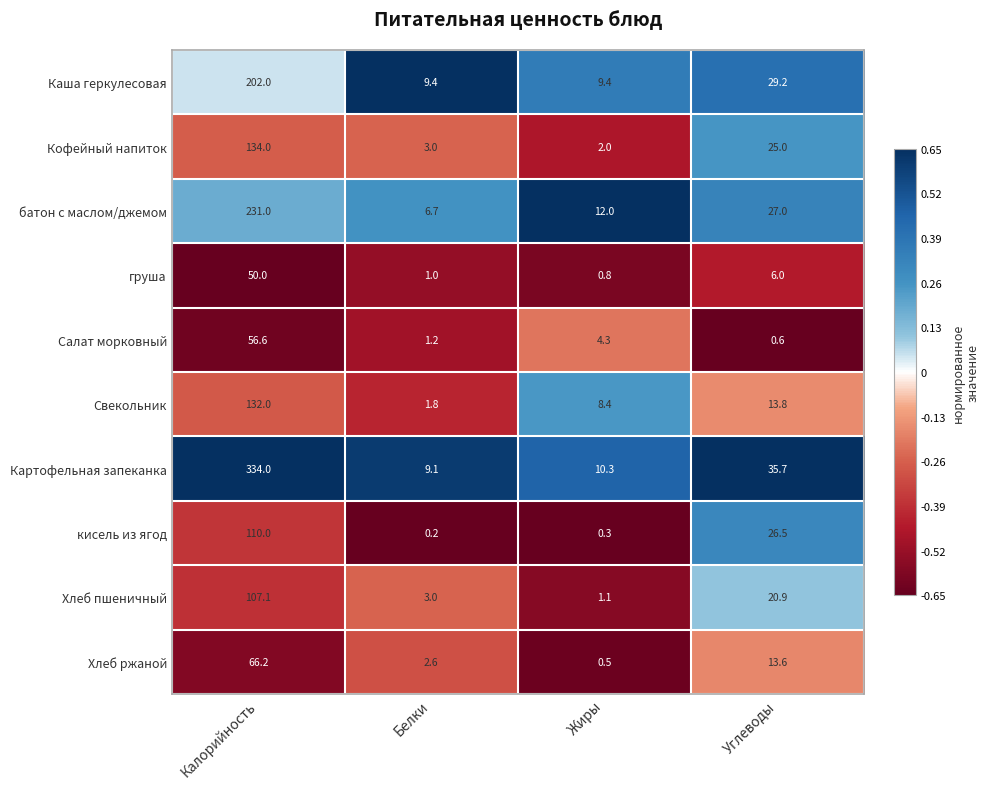

At how many categories does at least one series exceed 0?

4